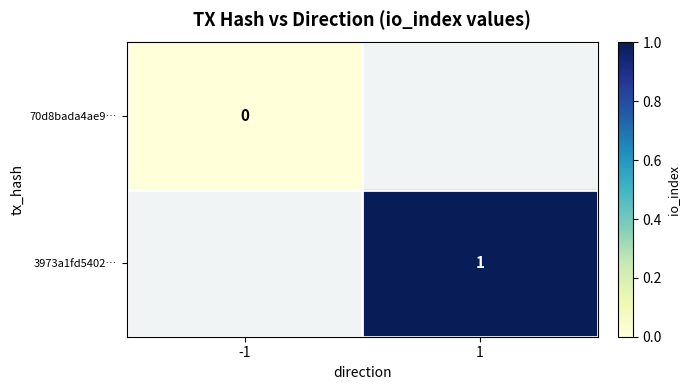

Is it true that 3973a1fd5402… equals 1 at 1?

True